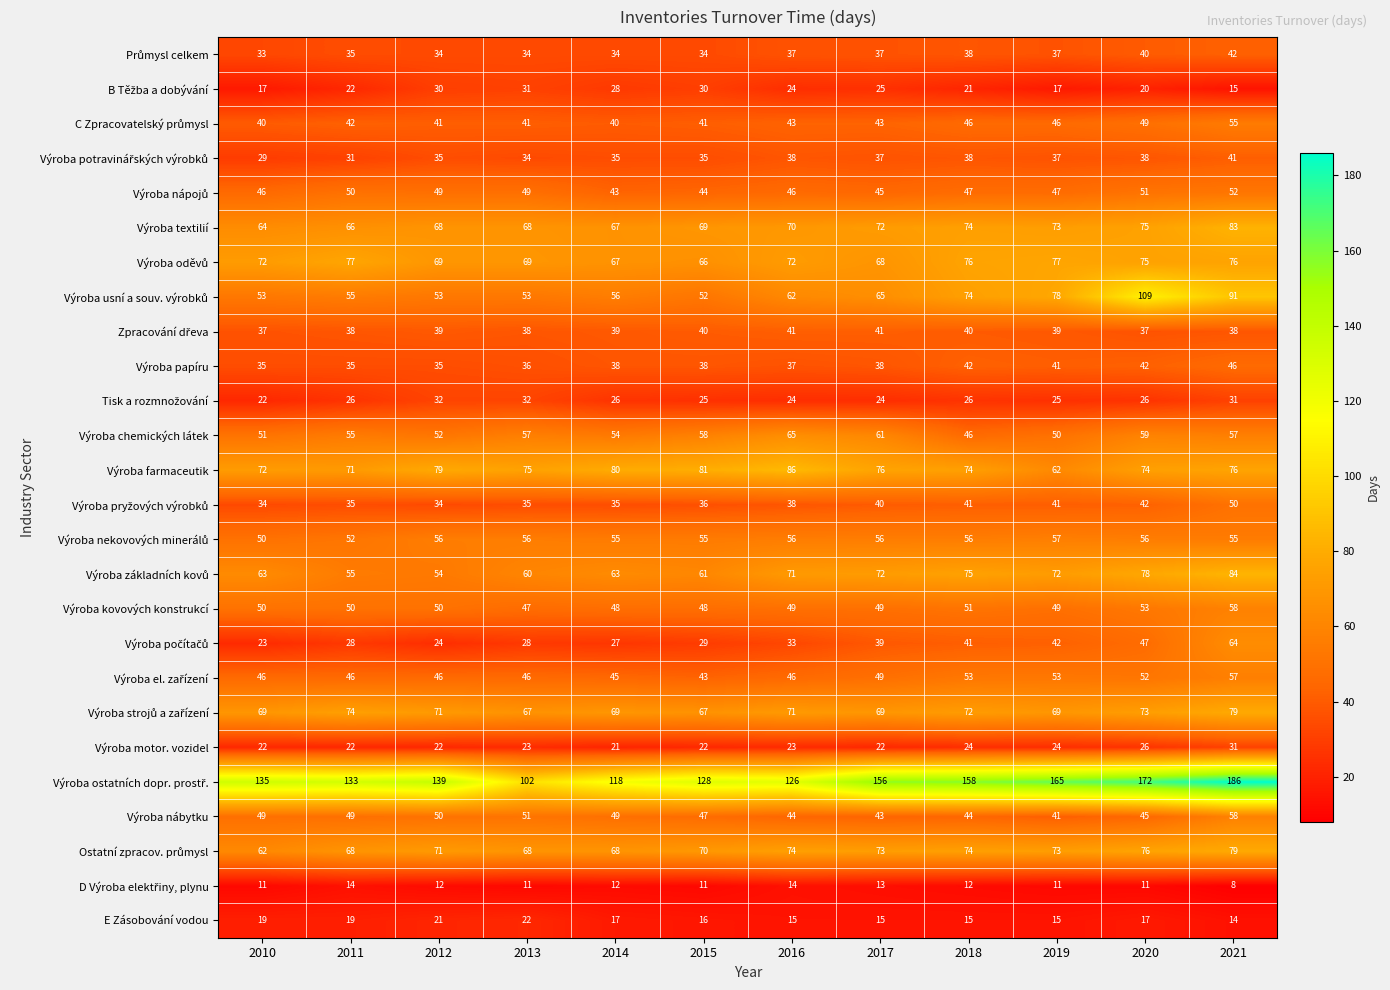

The value of Výroba nábytku at 2021 is 33. True or false?

False